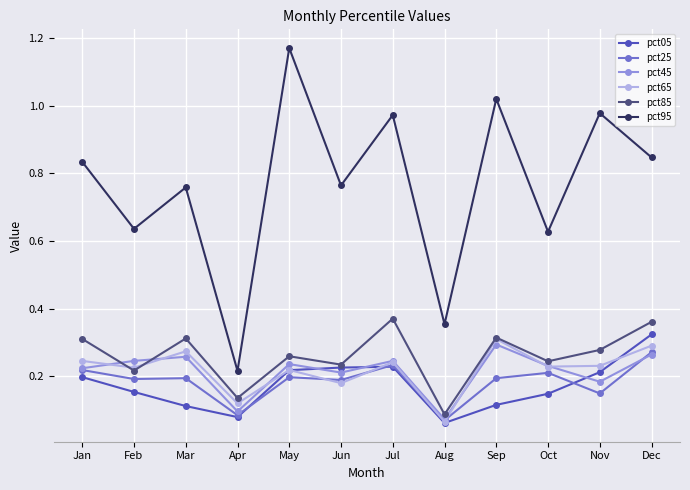

Is this an area chart (filled region under the line)?

No